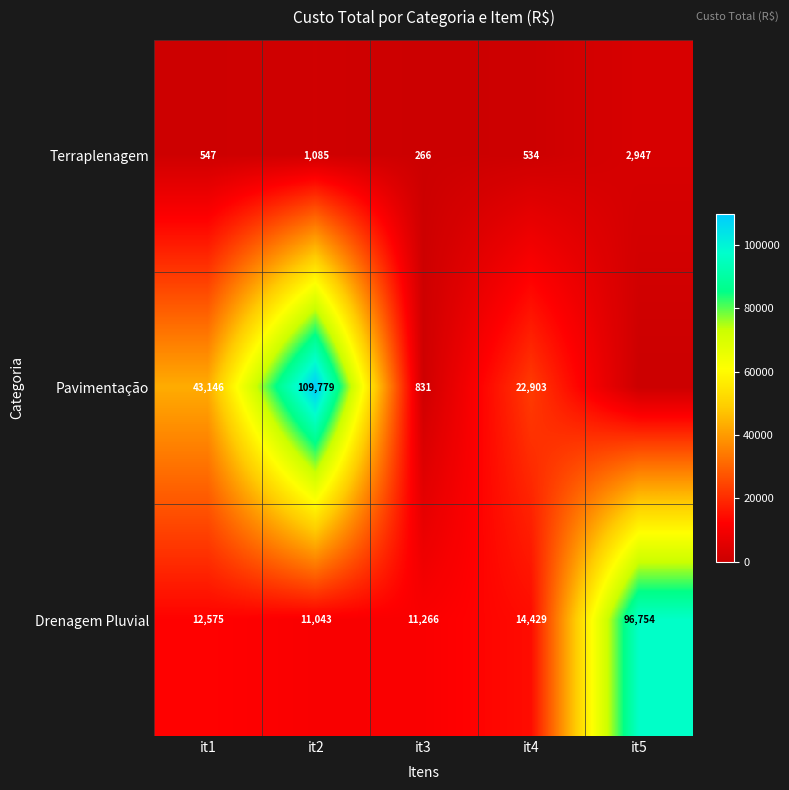

What is the difference between the second highest and minimum values in the Terraplenagem series?

819